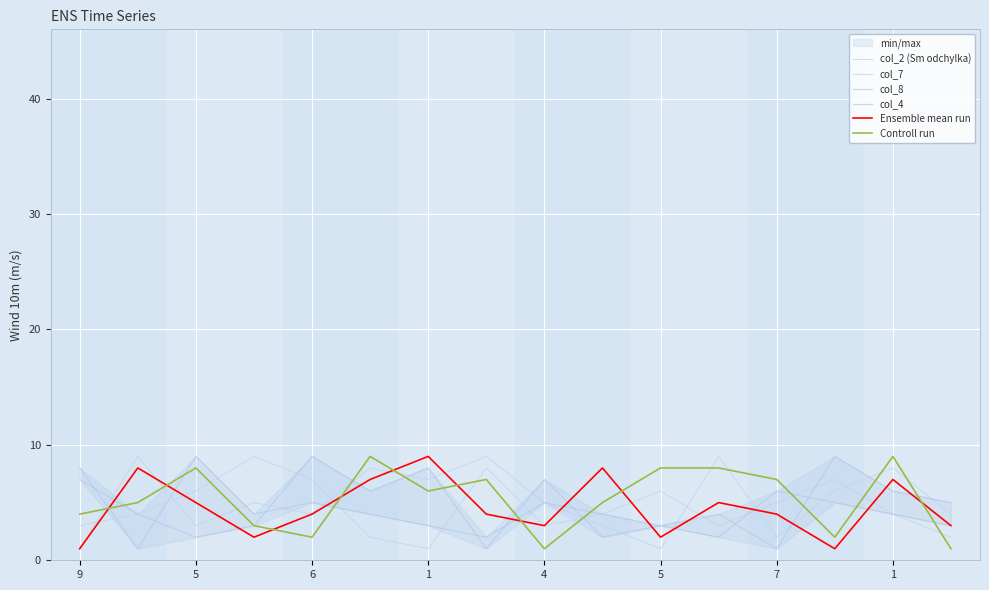

The col_8 series shows 5 at 4. True or false?

True